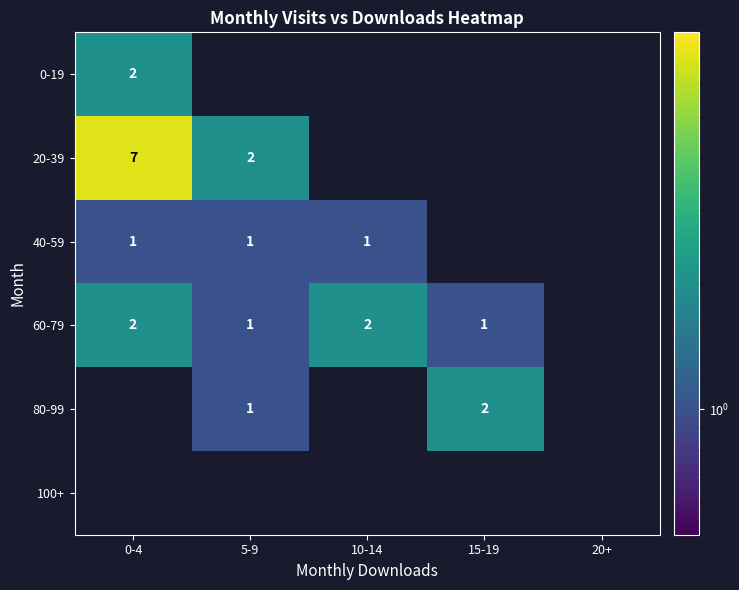

Which category has the lowest value across all series?

5-9